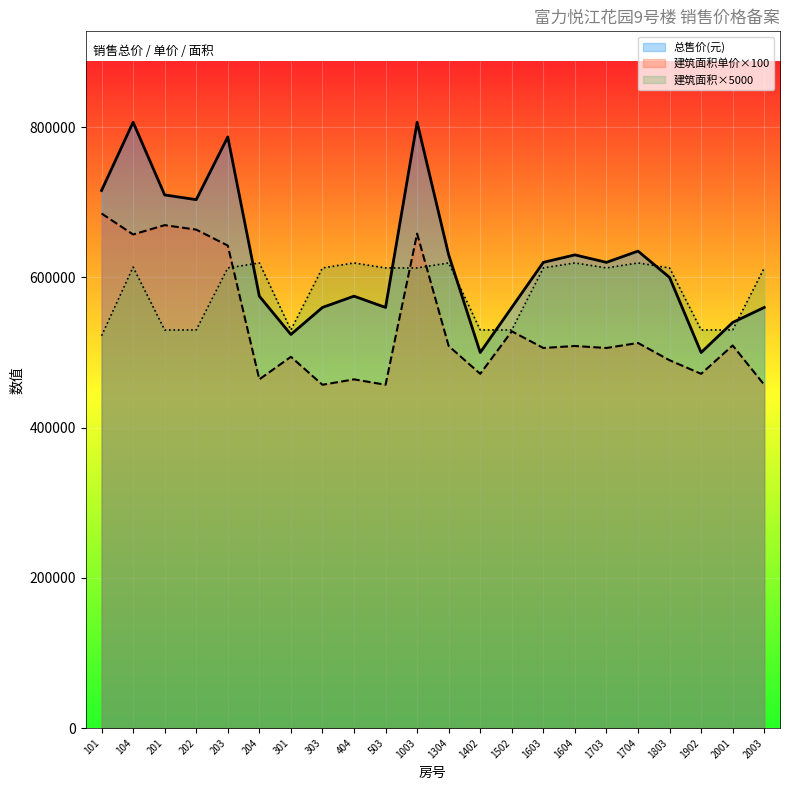

At how many categories does at least one series exceed 645603?

6